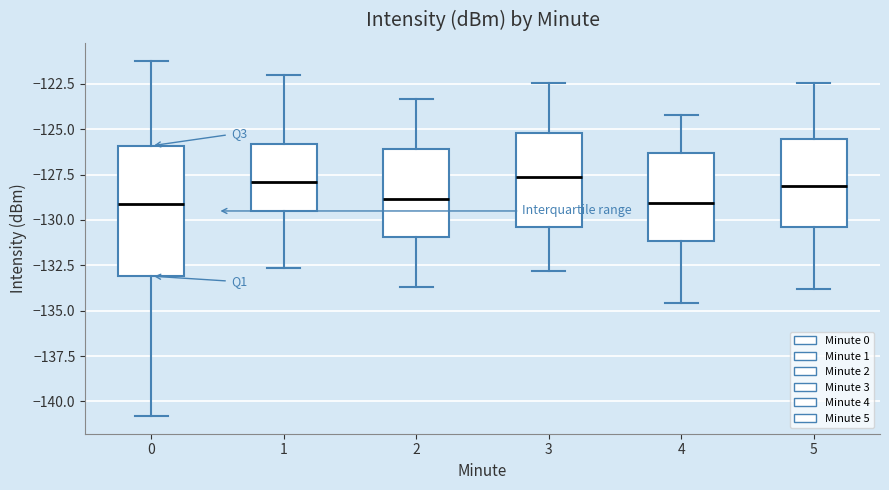

Where does the lower whisker of the box at x = 1 end on the y-axis? The values are not printed on the chart, so give them approximately, as read against the axis.

-132.5